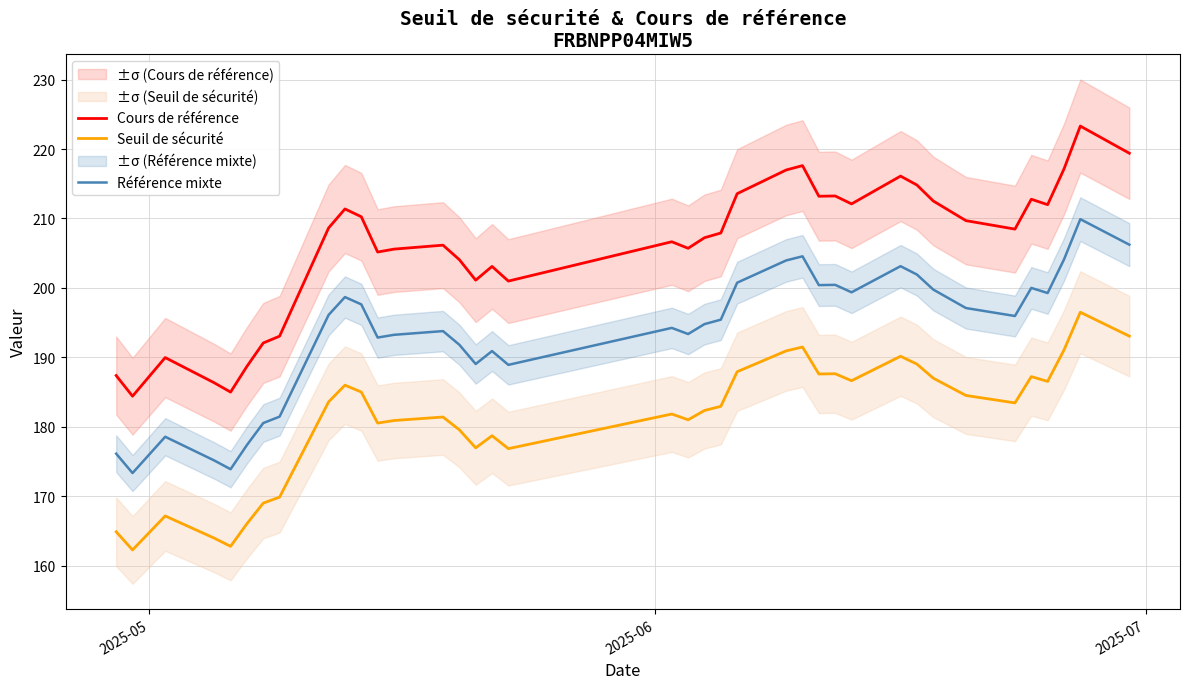

True or false: Seuil de sécurité and Référence mixte intersect in this chart.

False